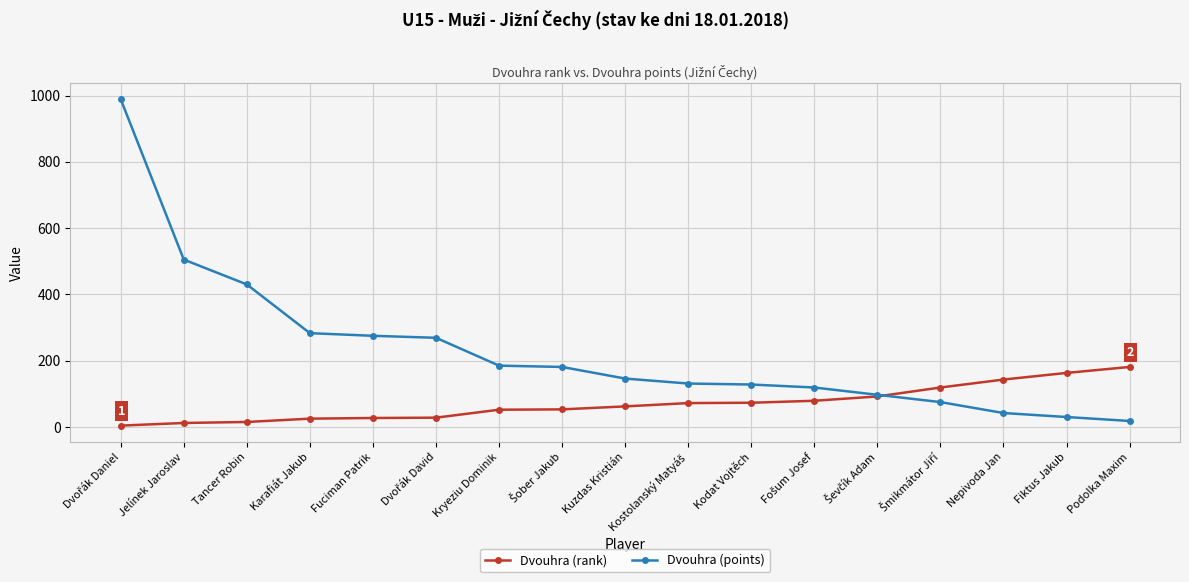

List the series in order of their peak value, lowest first.

Dvouhra (rank), Dvouhra (points)